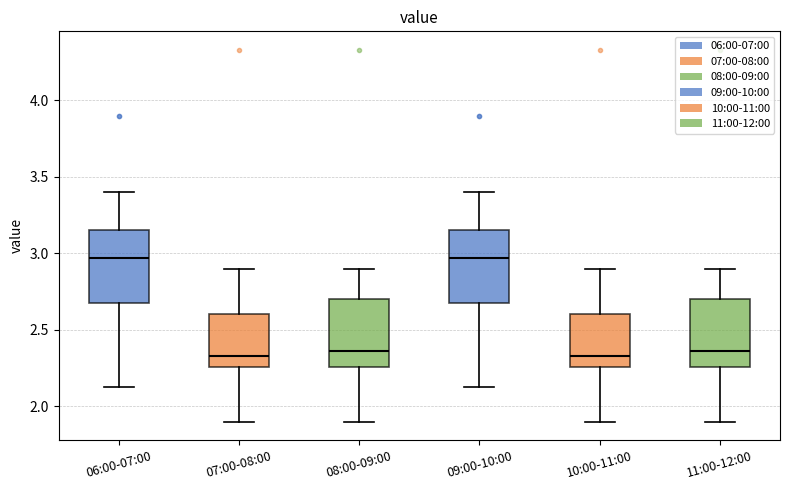

Reading left to right, read every box against the y-axis: the position of its median line, the range the box covers, and the ends of its whiskers. The values are not printed on the chart, so give them approximately, as read against the axis.

06:00-07:00: median 2.95, box 2.70 to 3.15, whiskers 2.15 to 3.40
07:00-08:00: median 2.35, box 2.25 to 2.60, whiskers 1.90 to 2.90
08:00-09:00: median 2.35, box 2.25 to 2.70, whiskers 1.90 to 2.90
09:00-10:00: median 2.95, box 2.70 to 3.15, whiskers 2.15 to 3.40
10:00-11:00: median 2.35, box 2.25 to 2.60, whiskers 1.90 to 2.90
11:00-12:00: median 2.35, box 2.25 to 2.70, whiskers 1.90 to 2.90